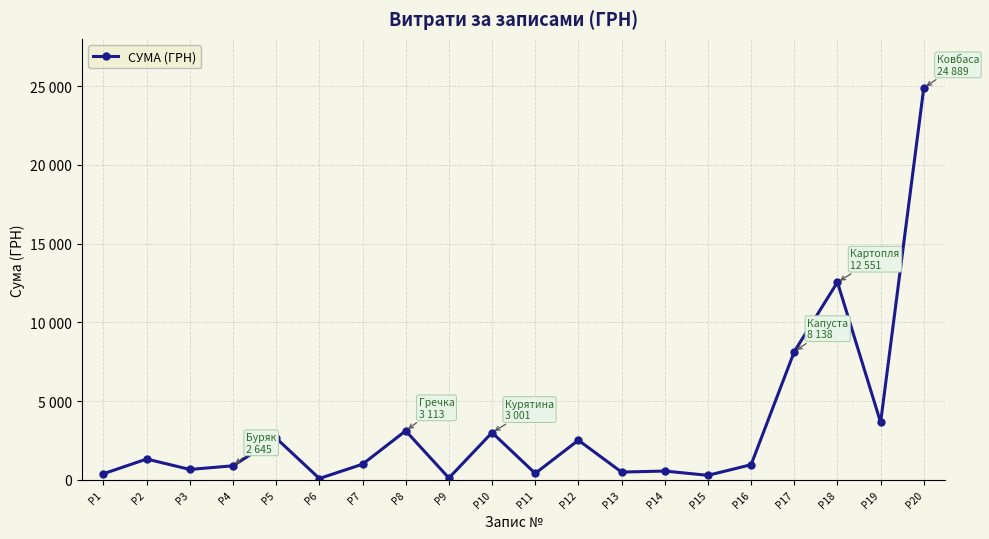

Does the chart have visible grid lines?

Yes